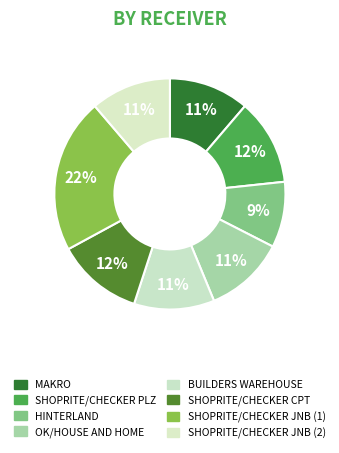

Rank the categories by value from highest to lowest.

SHOPRITE/CHECKER JNB (1), SHOPRITE/CHECKER PLZ, SHOPRITE/CHECKER CPT, MAKRO, OK/HOUSE AND HOME, BUILDERS WAREHOUSE, SHOPRITE/CHECKER JNB (2), HINTERLAND